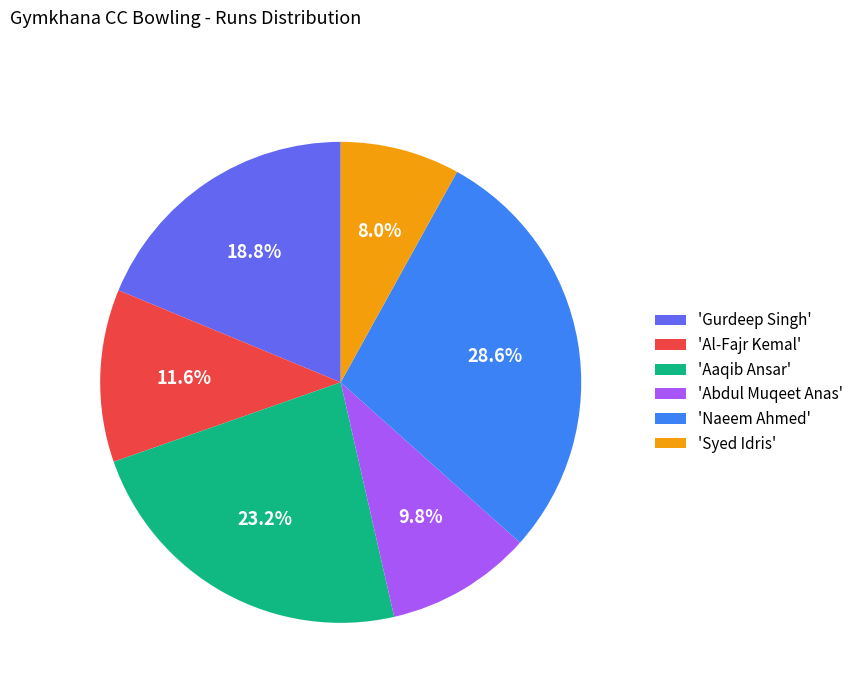

To the nearest percent, what is the difference between the largest and smallest slice percentages?

21%